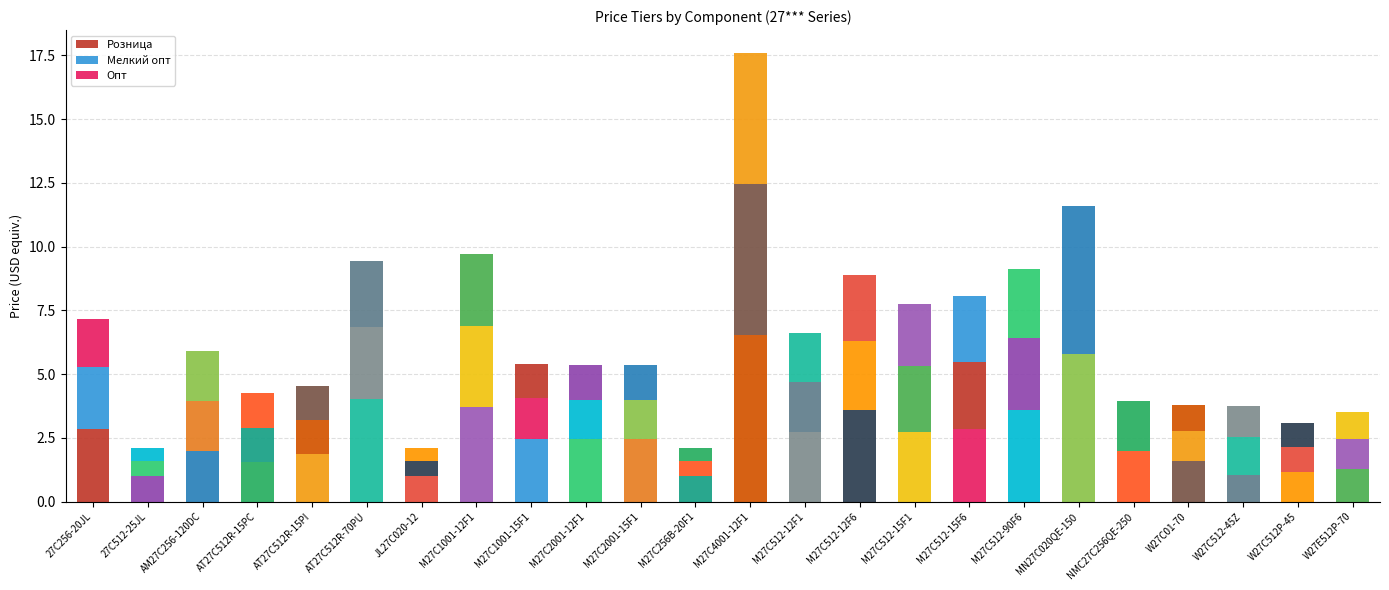

The Мелкий опт series shows 1.5 at M27C2001-12F1. True or false?

True